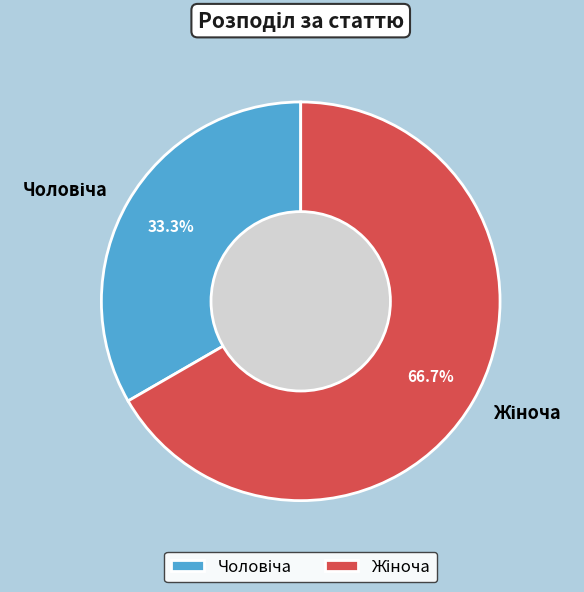

How many segments does this pie chart have?

2